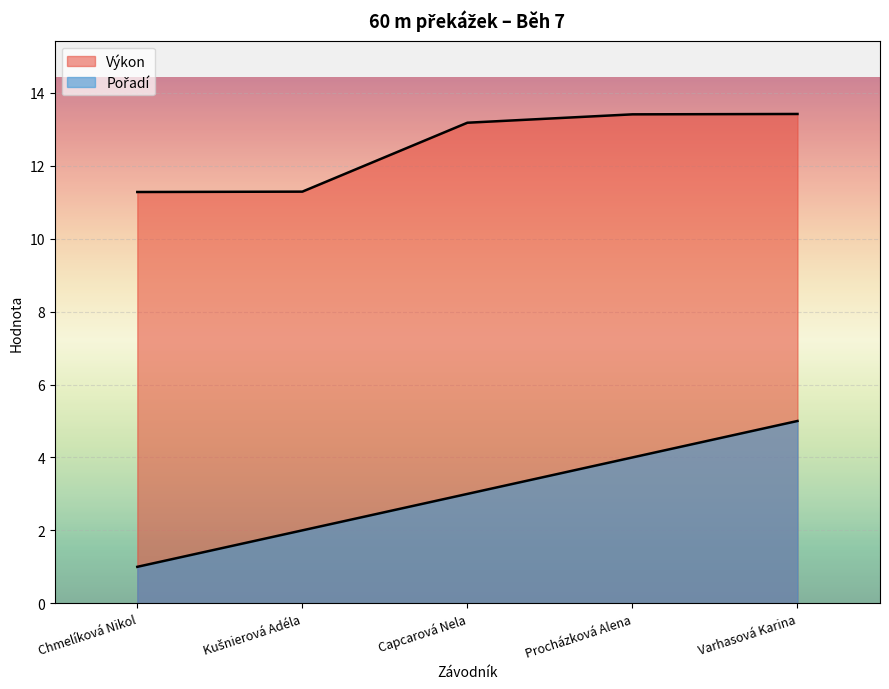

What is the maximum value shown in the chart?

13.4